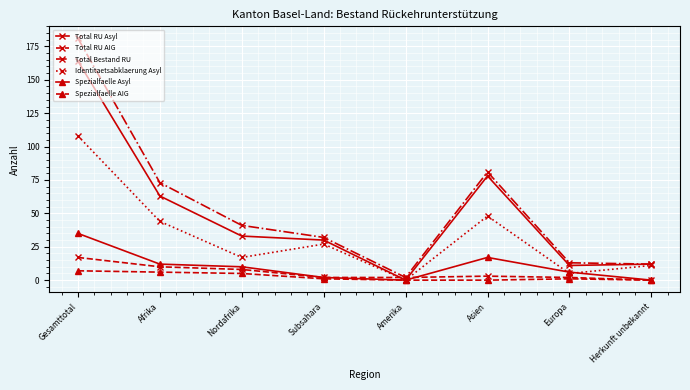

What is the highest value of the Total RU Asyl series?

164